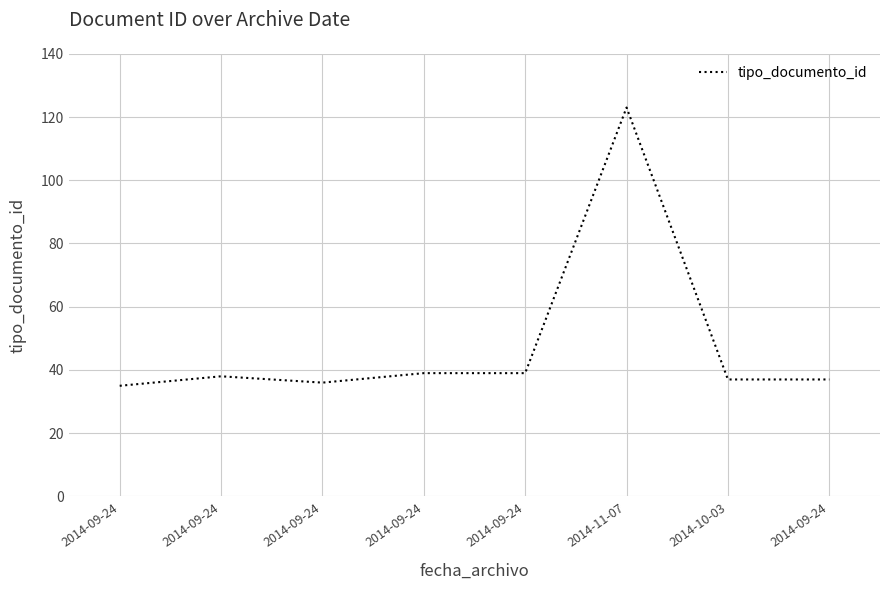

What is the minimum value shown in the chart?

35